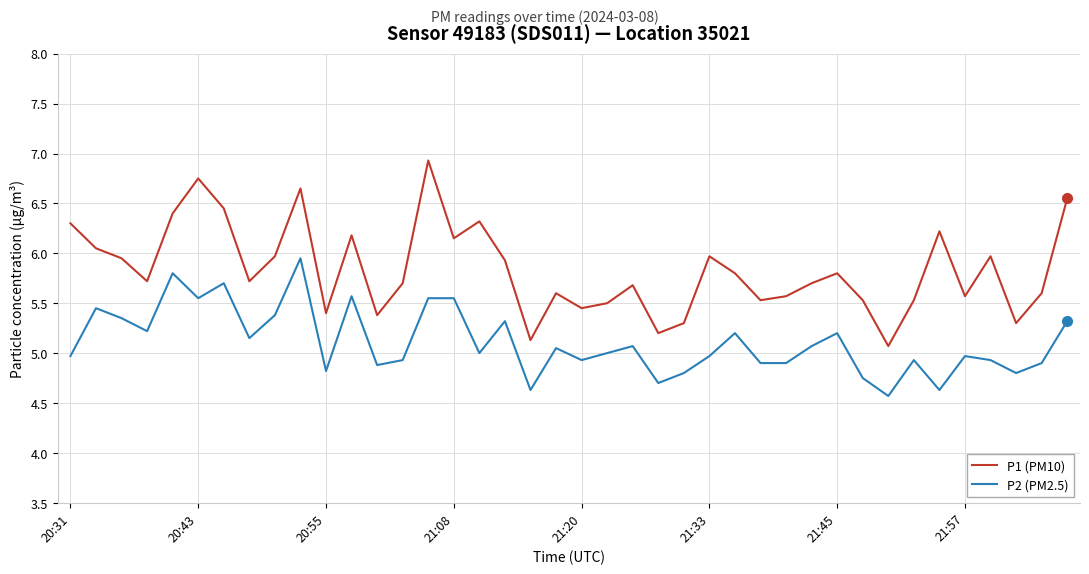

True or false: P2 (PM2.5) has more than 2 points higher than both neighbors.

True